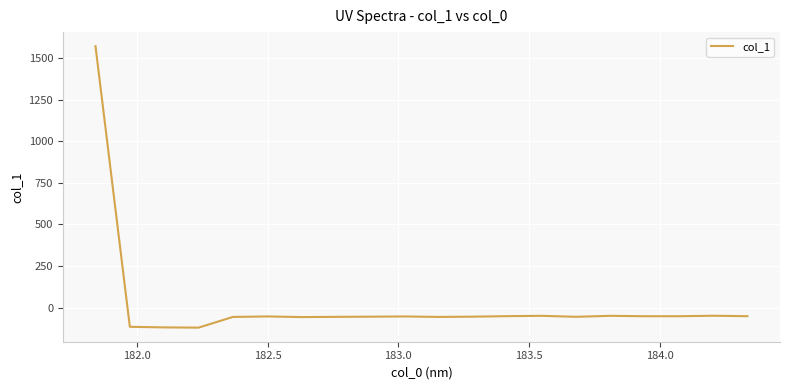

True or false: the data has more than 1 interior local peaks.

True